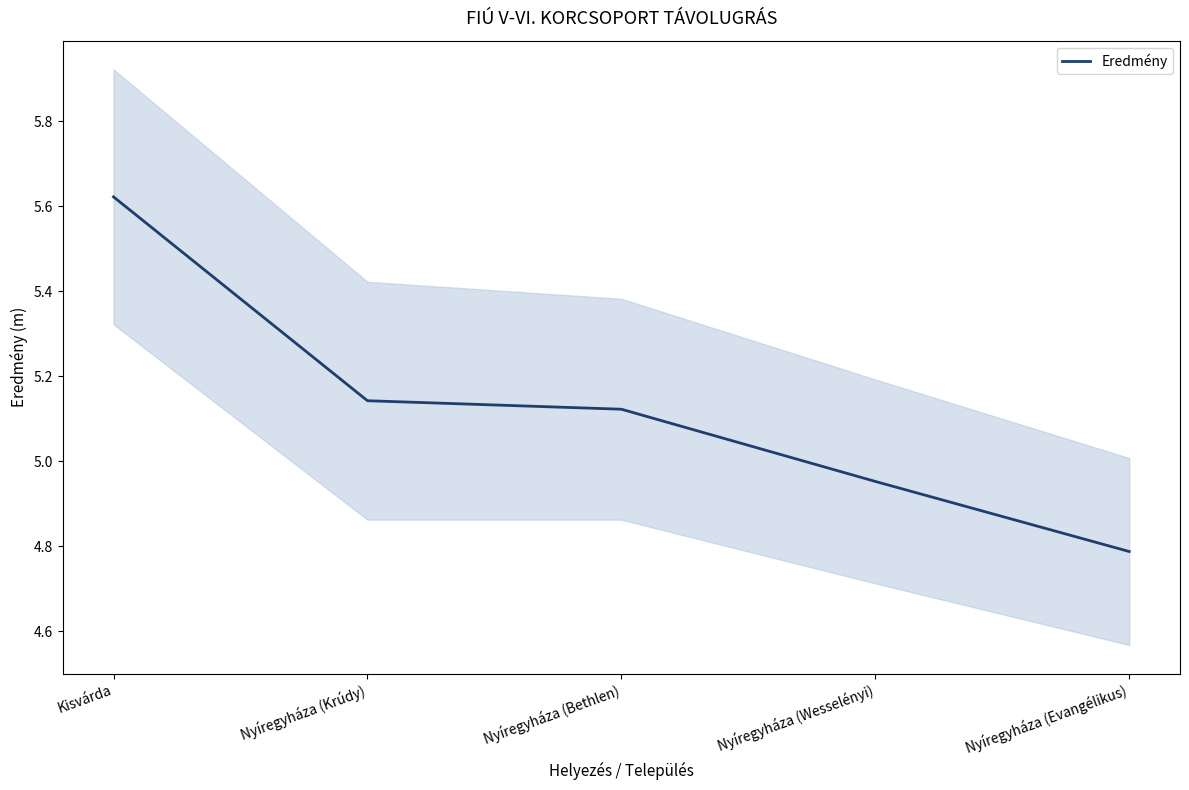

Is it true that the value at Nyíregyháza (Bethlen) is 8.6?

False